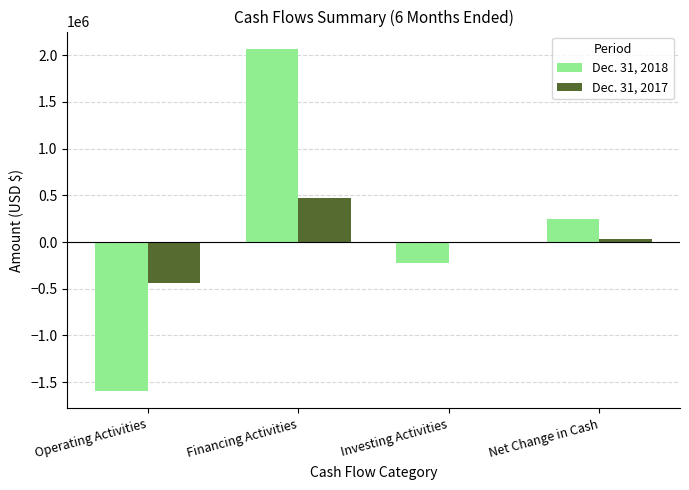

Is the value of Dec. 31, 2018 at Operating Activities greater than the value of Dec. 31, 2017 at Investing Activities?

No